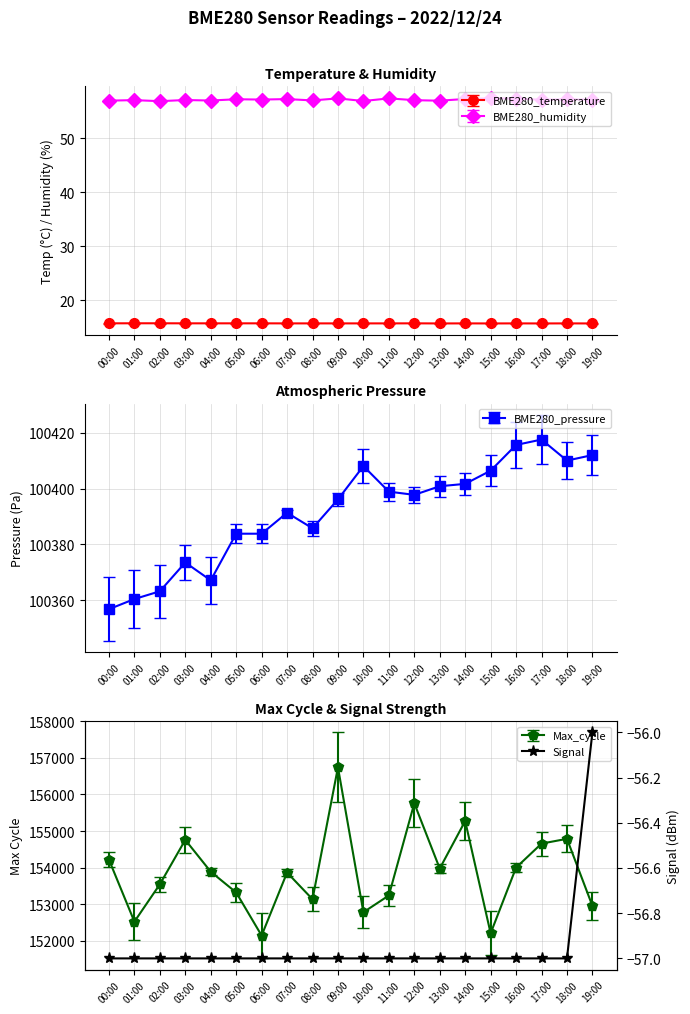

The value at 11:00 is -83. True or false?

False